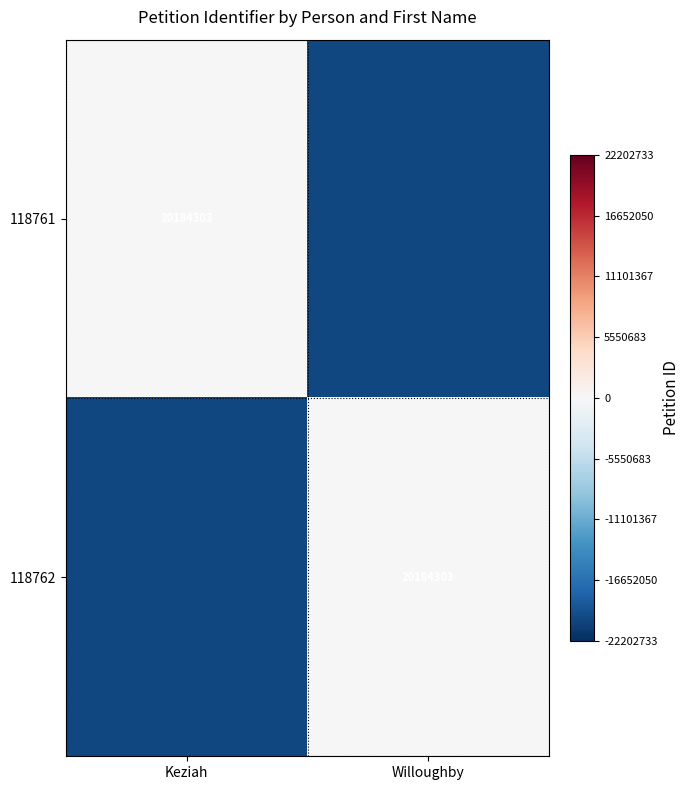

The 118761 series shows 20184303 at Keziah. True or false?

True